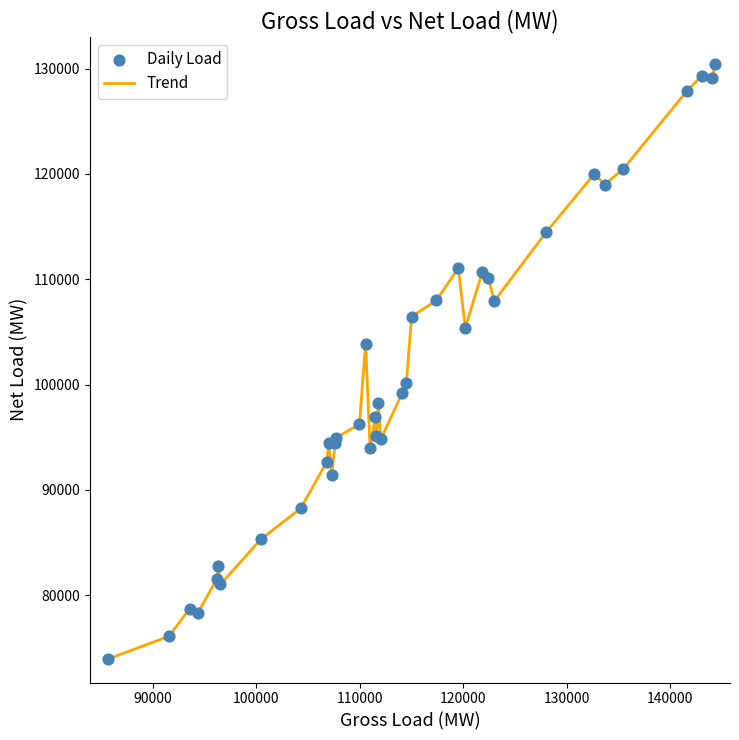

What is the difference between the maximum and minimum values?

56473.8